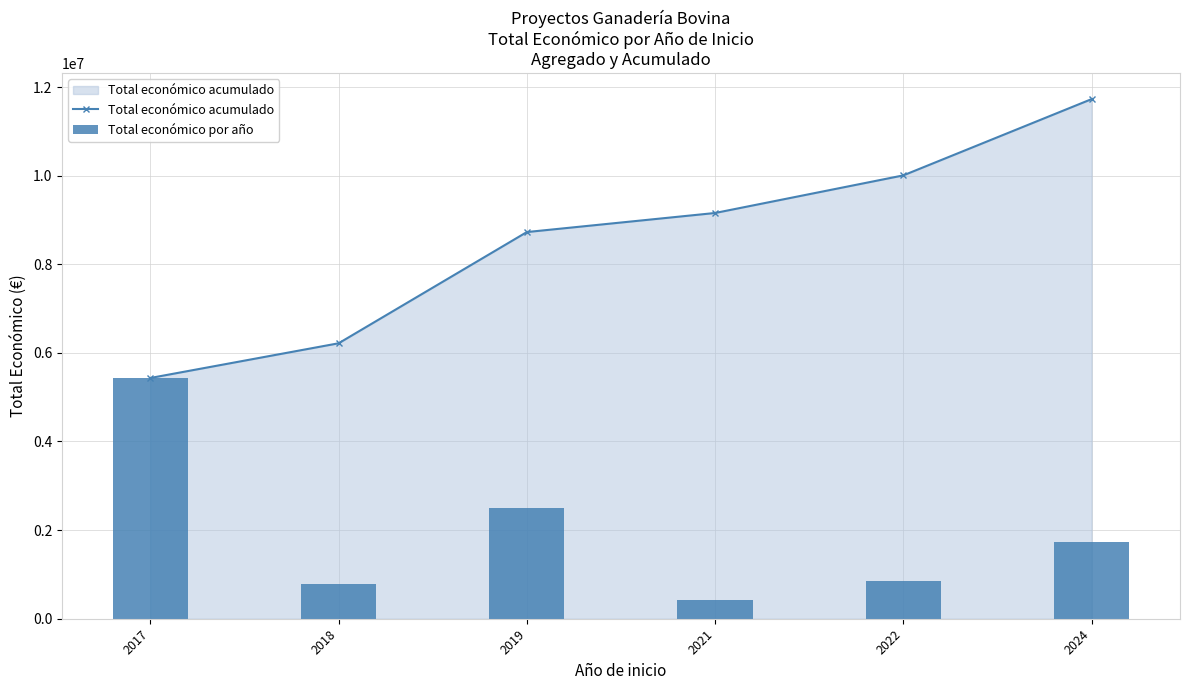

Reading right to left, extract all data points from this chart.

Total económico acumulado: 11726488	10005634	9157052	8726641	6216577	5433552
Total económico por año: 1720854	848582	430411	2510064	783025	5433552